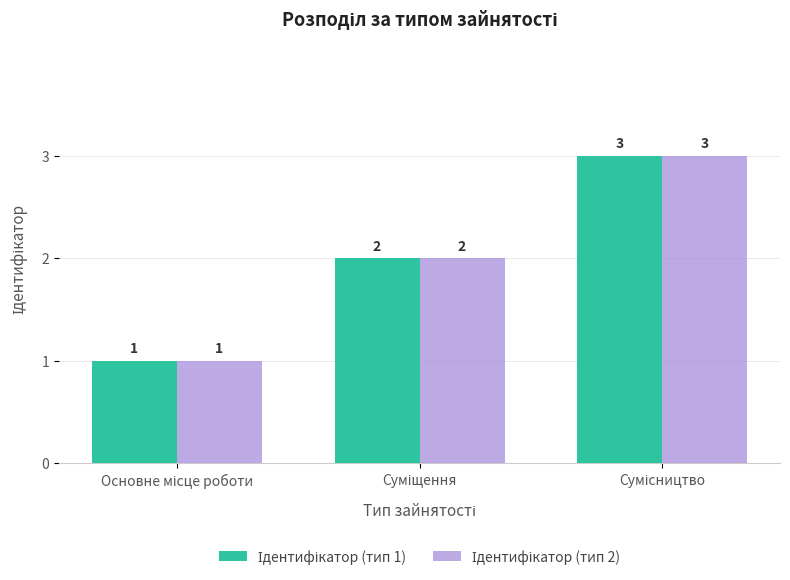

What is the greatest value displayed?

3